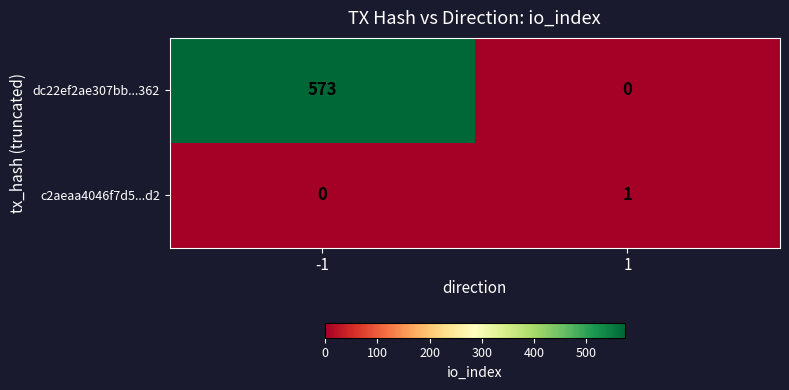

At how many categories does at least one series exceed 301?

1